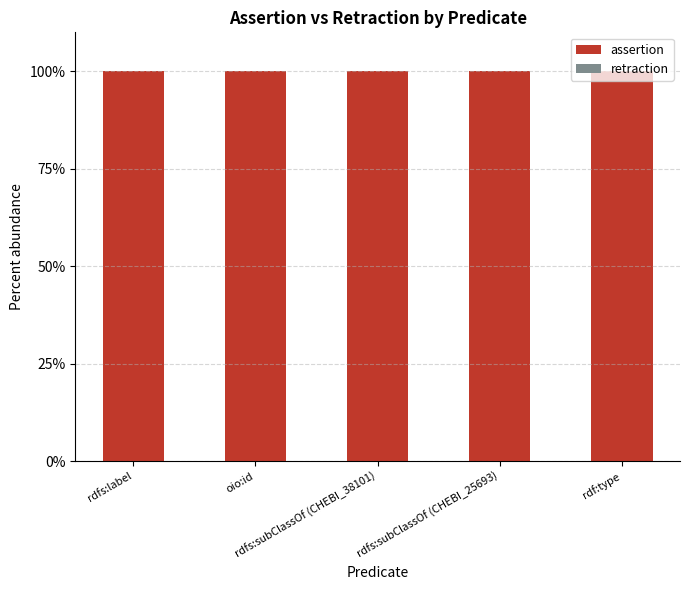

What is the label of the 2nd bar from the left?

oio:id